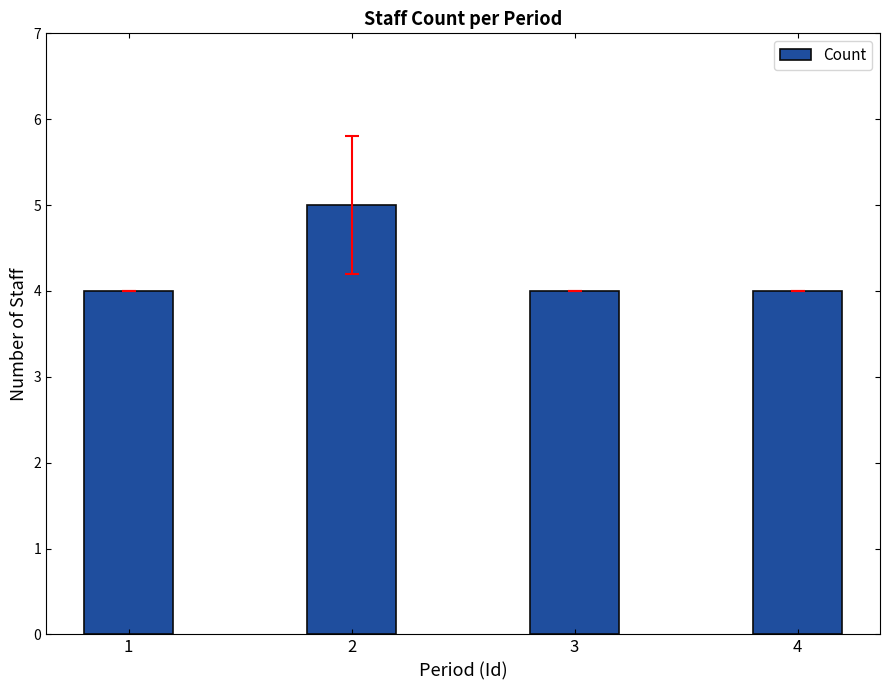

Which category has the highest value across all series?

2